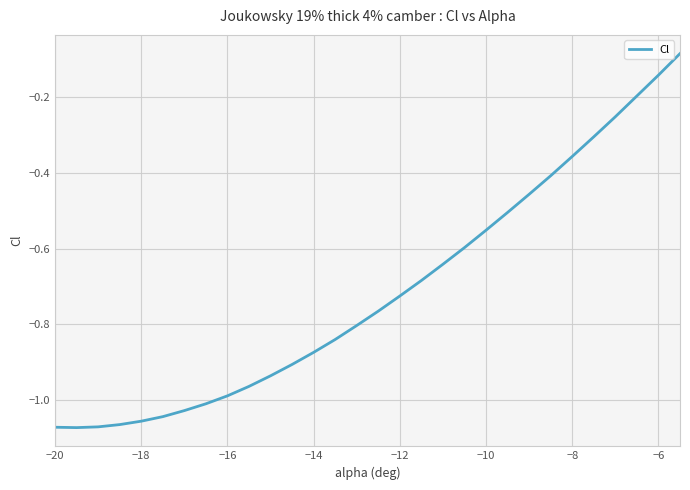

How many lines are shown in the chart?

1